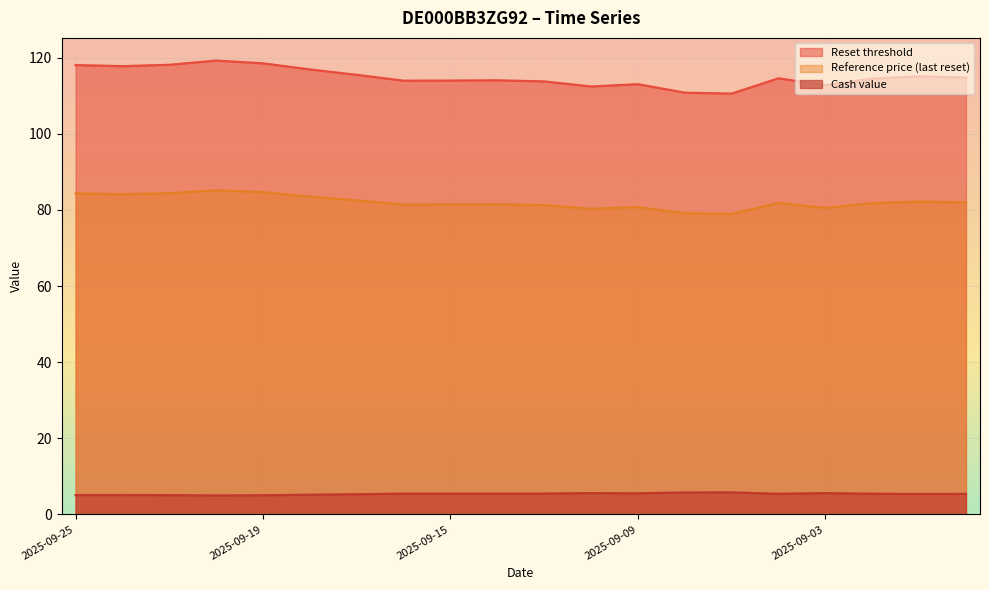

What is the label of the 19th point from the left?

2025-08-29